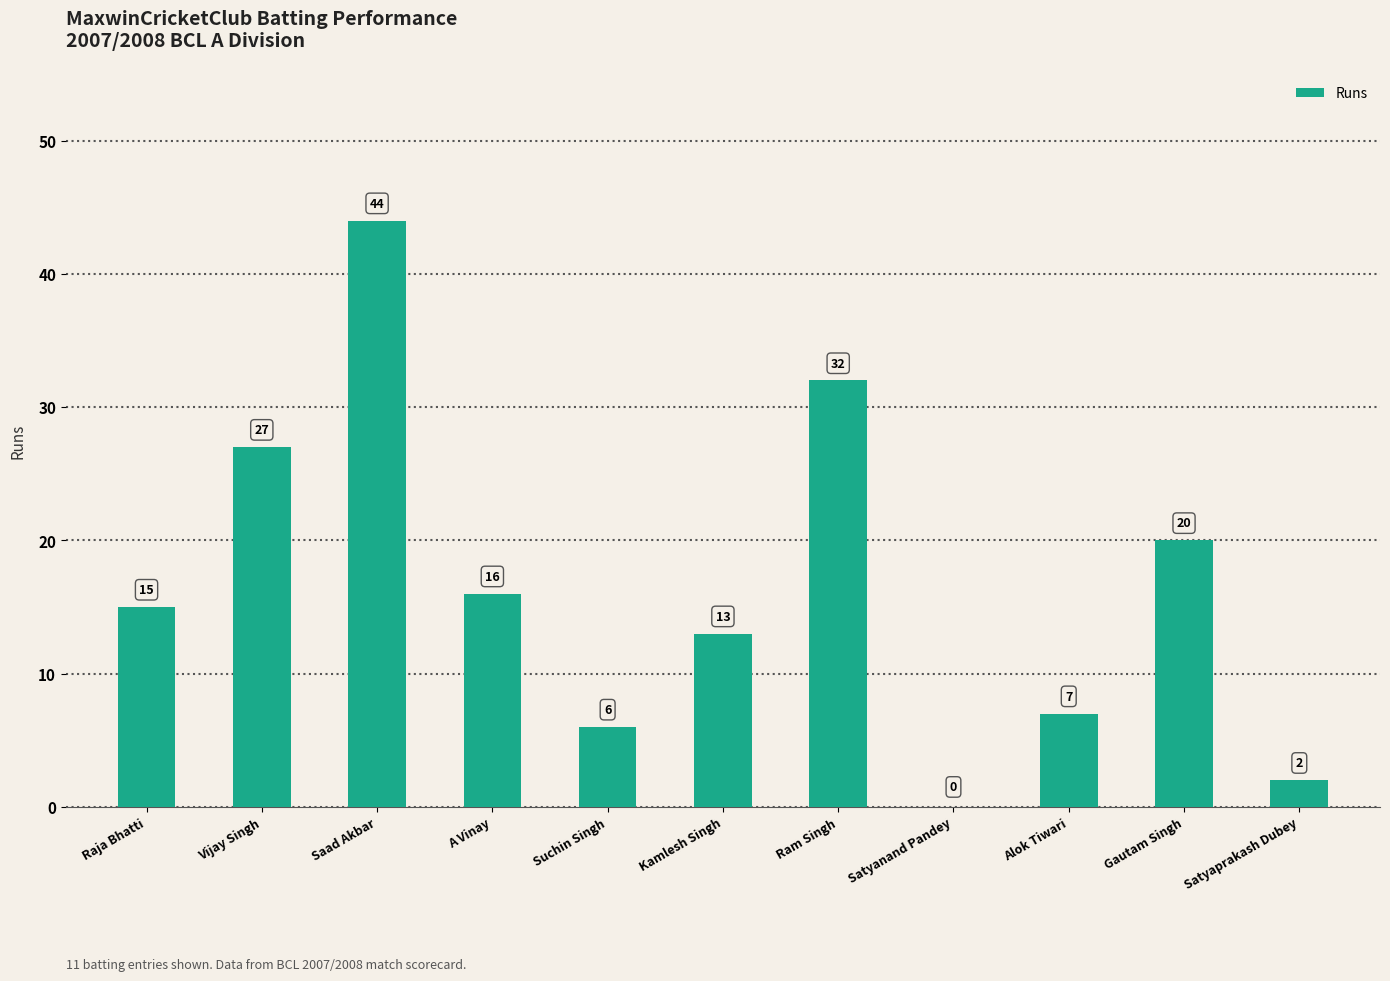

The value at Gautam Singh is 20. True or false?

True